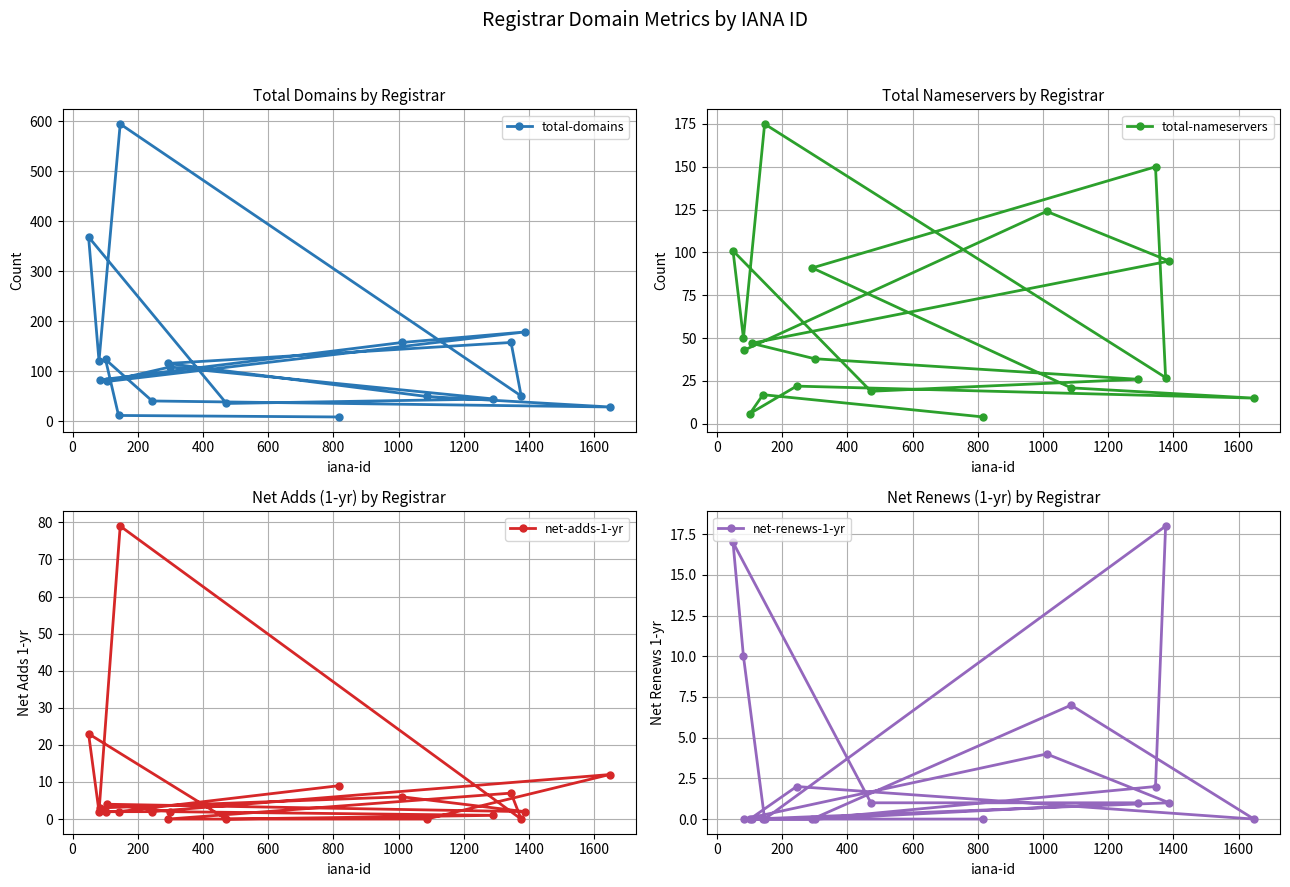

Which series has the largest range (max minus min)?

total-domains